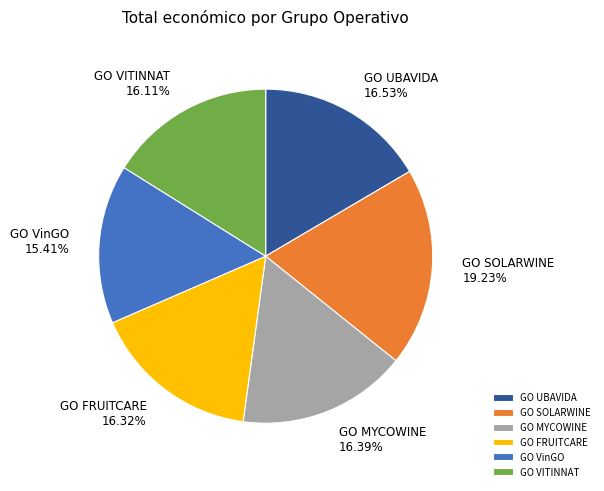

What is the ratio of the value at GO SOLARWINE to the value at GO VinGO?

1.2